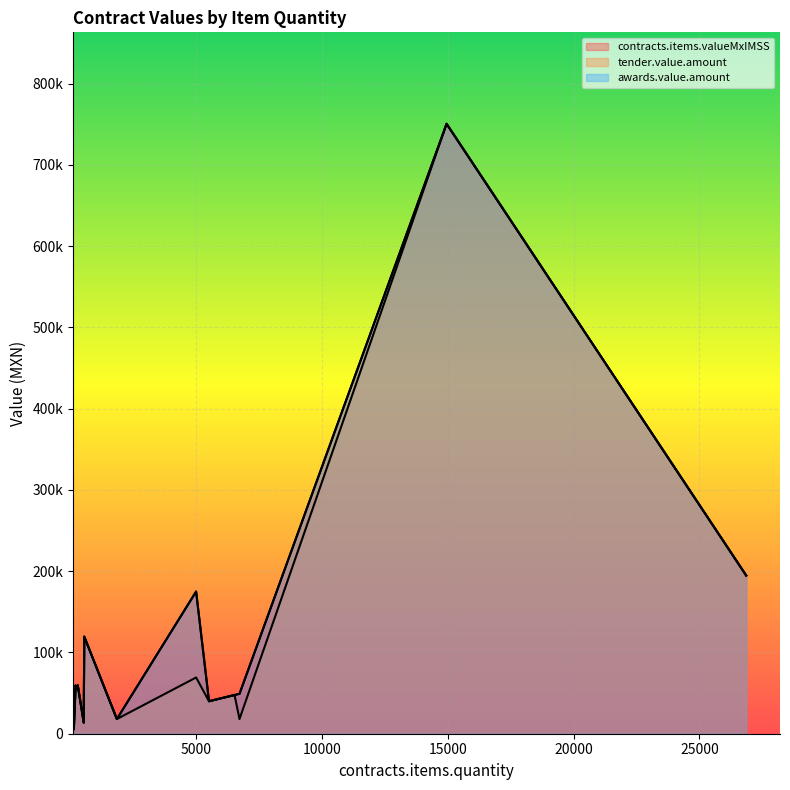

How many interior local valleys does the tender.value.amount series have?

2